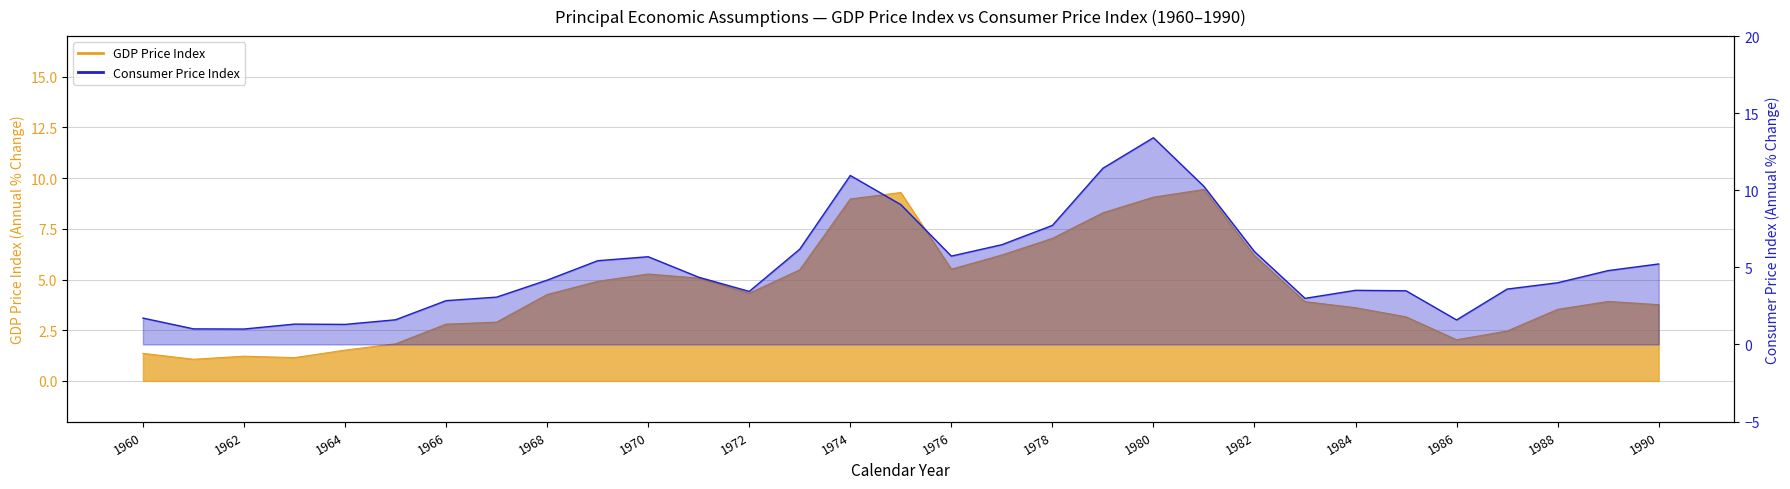

How many interior local peaks (higher than both neighbors) does the data have?

5